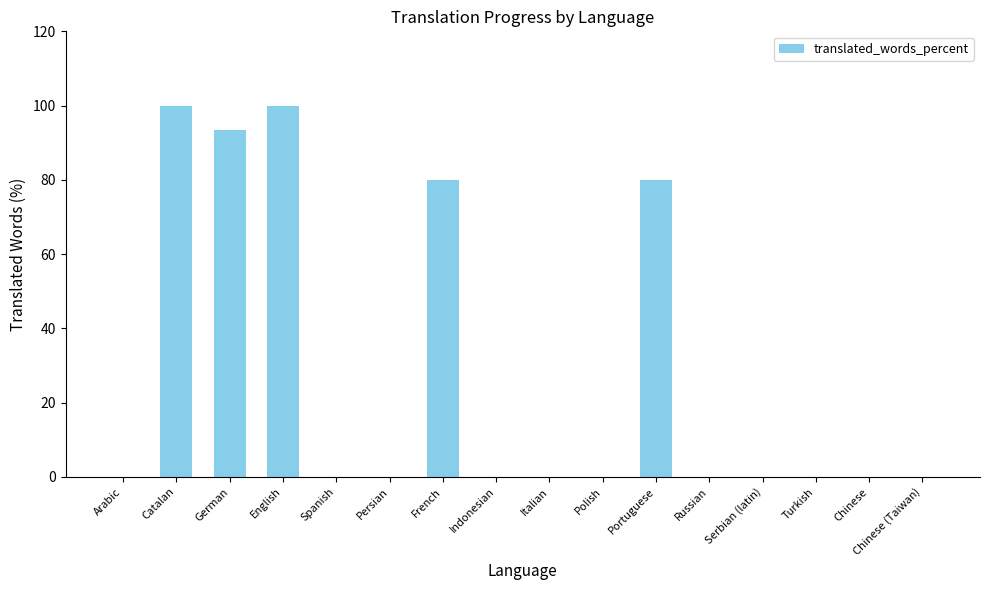

The value at Chinese (Taiwan) is 32.8. True or false?

False